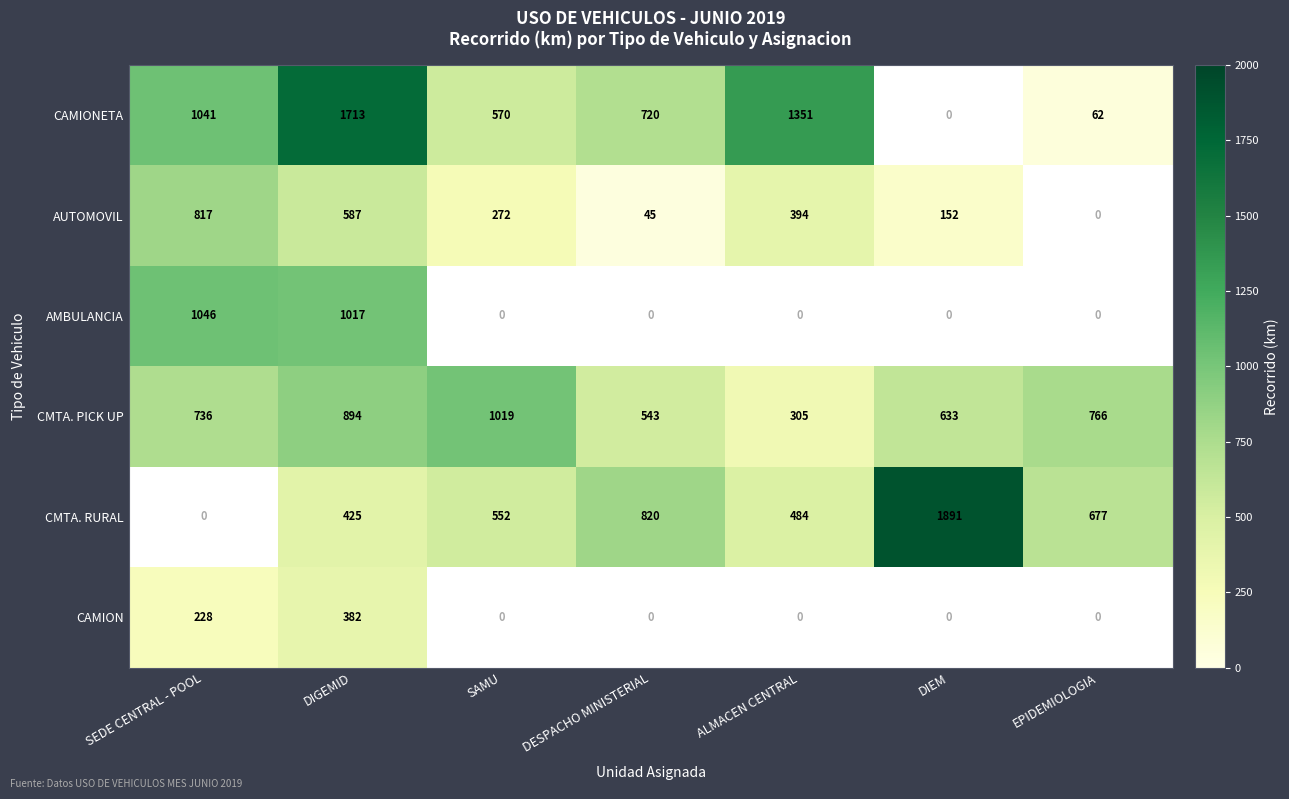

At how many categories does at least one series exceed 544?

7